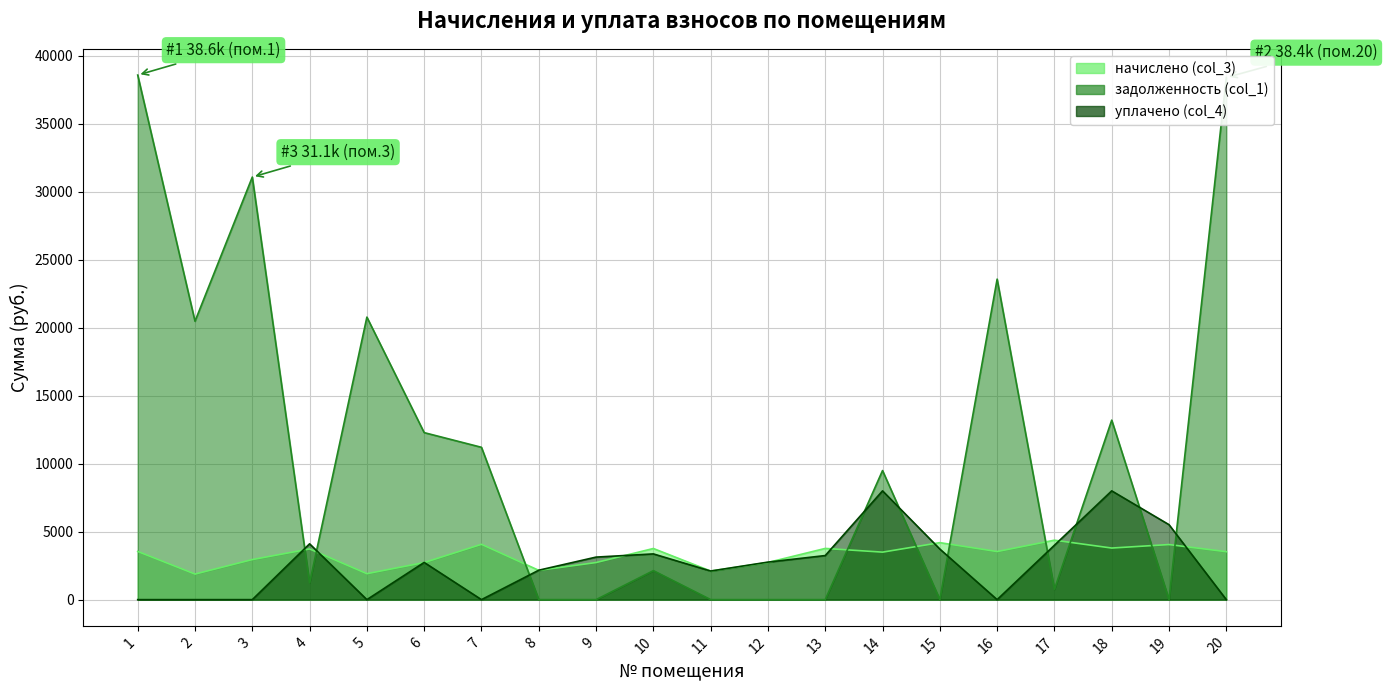

The начислено (col_3) series shows 1925.3 at 3. True or false?

False